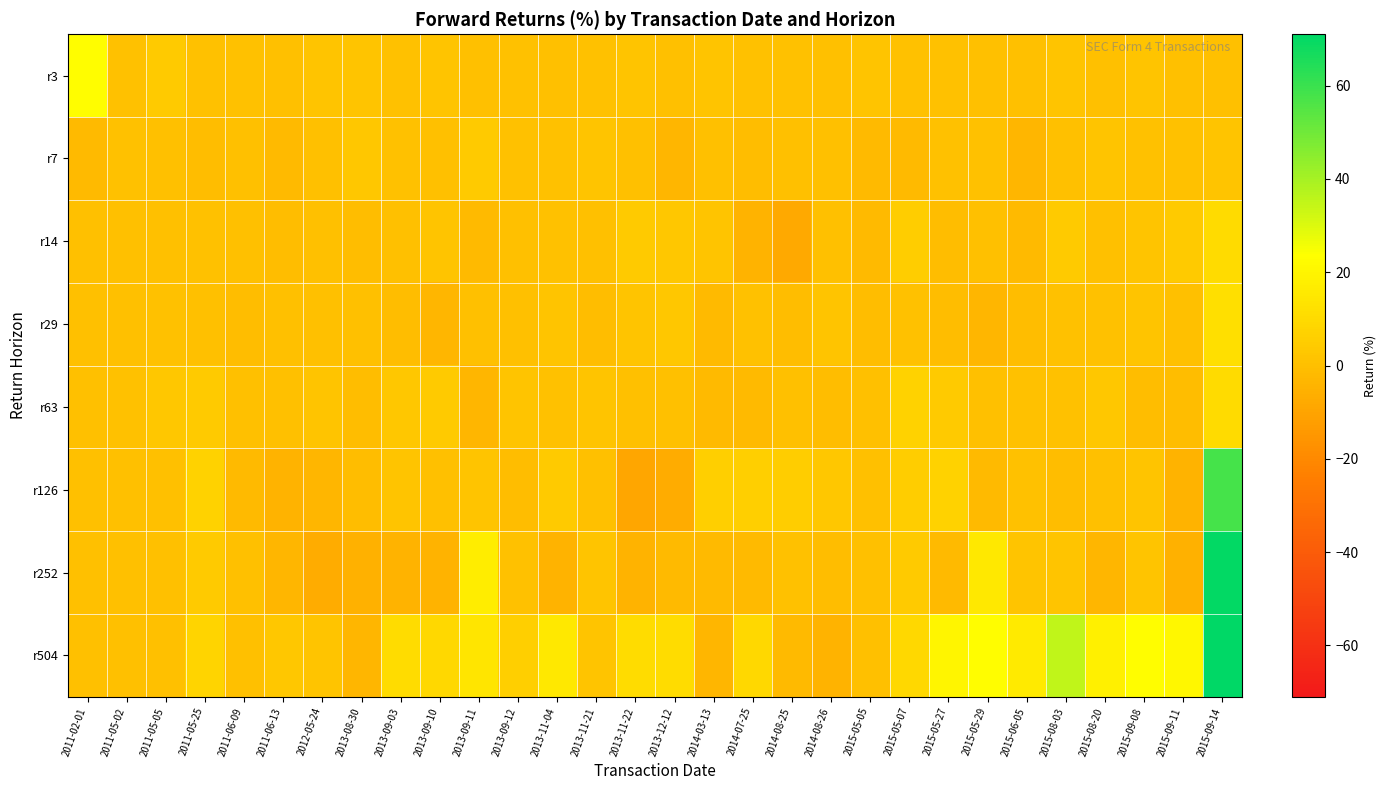

How many distinct data groups are displayed?

8